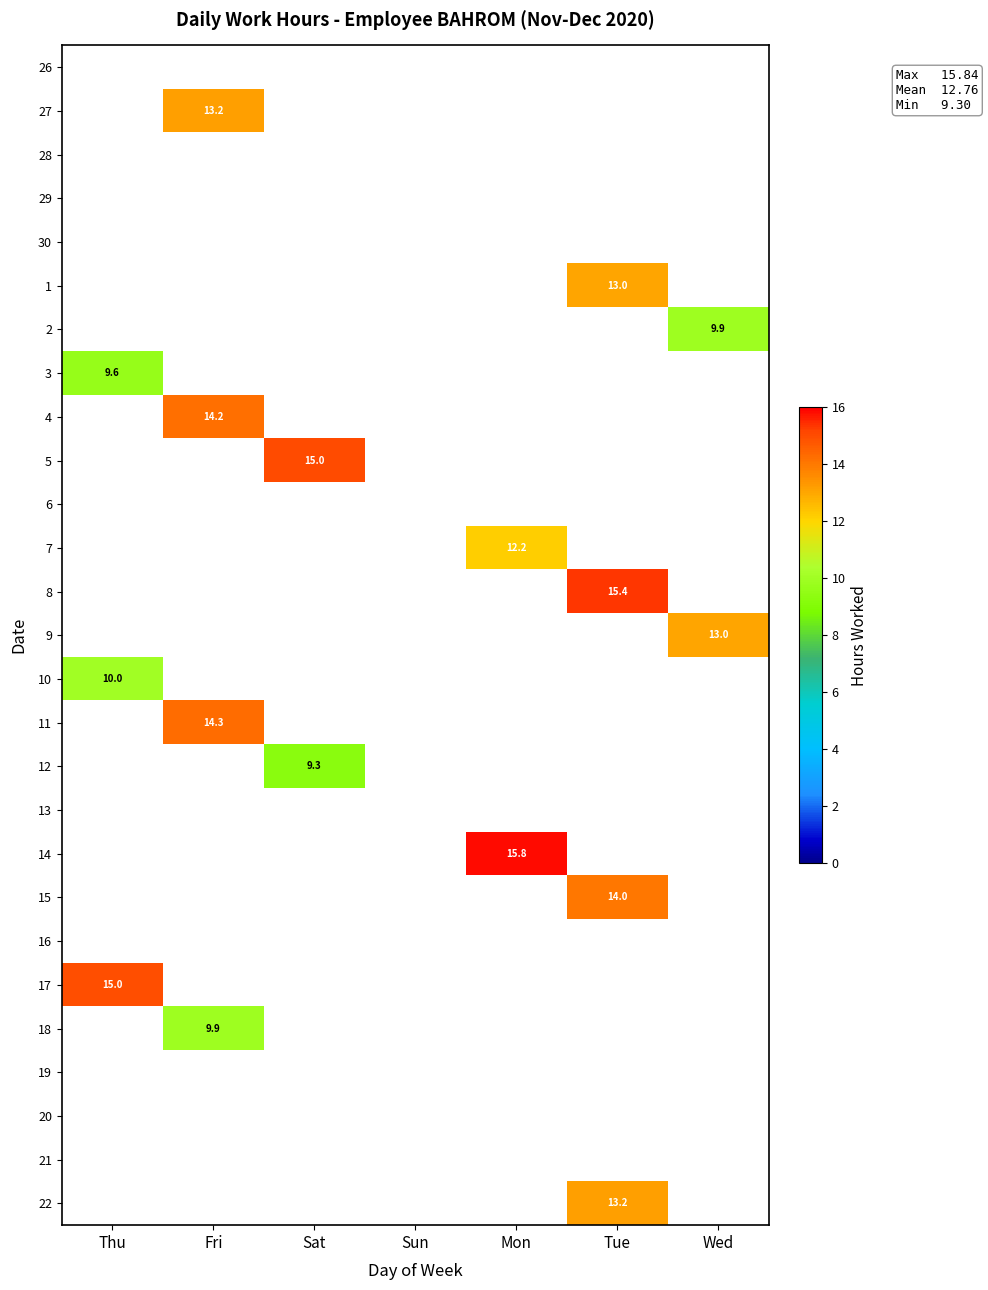

The value of 4 at Fri is 21.1. True or false?

False